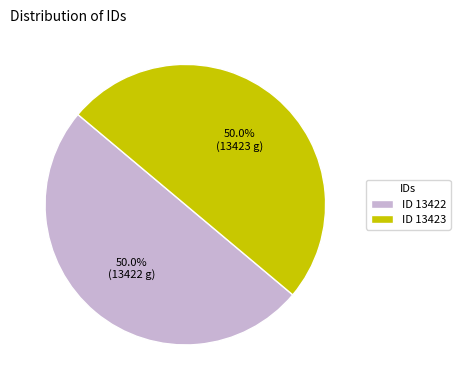

How much of the chart is everything except ID 13422?

50.0%